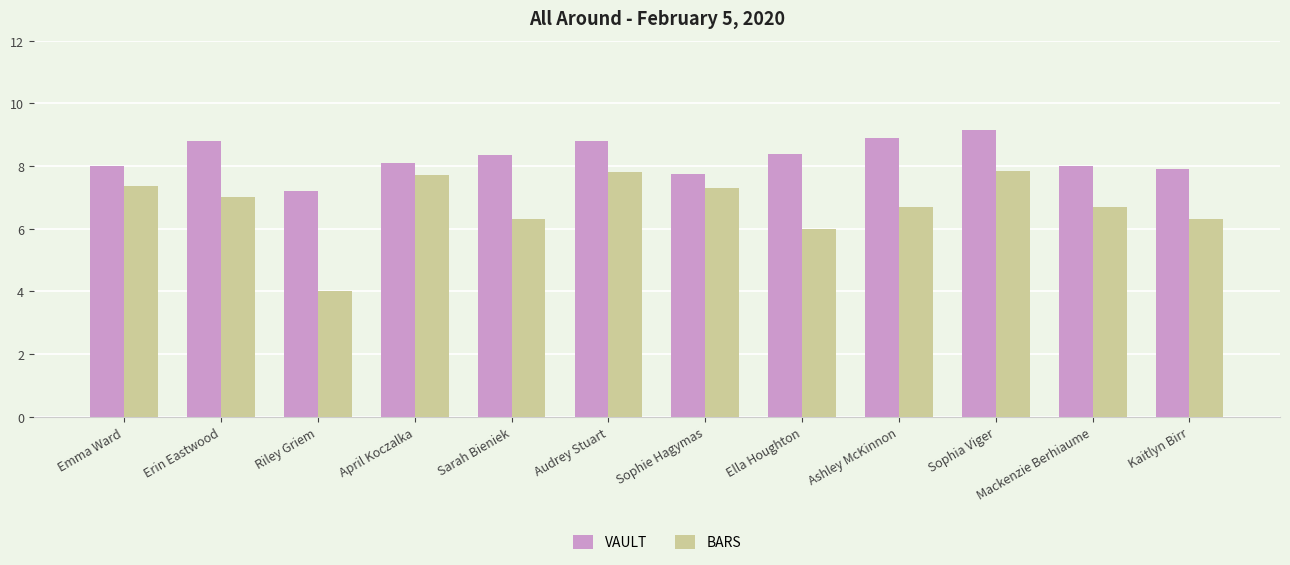

True or false: VAULT has a value of 9.2 at Sophia Viger.

True